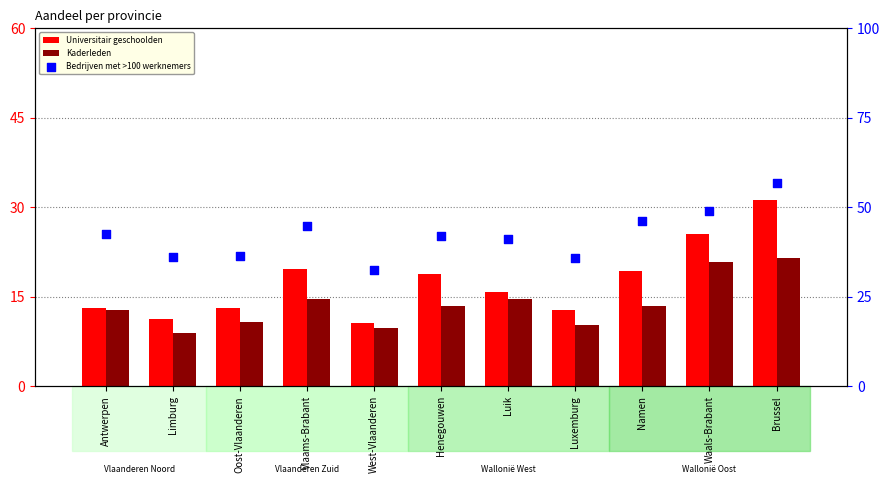

At how many categories does at least one series exceed 45?

3